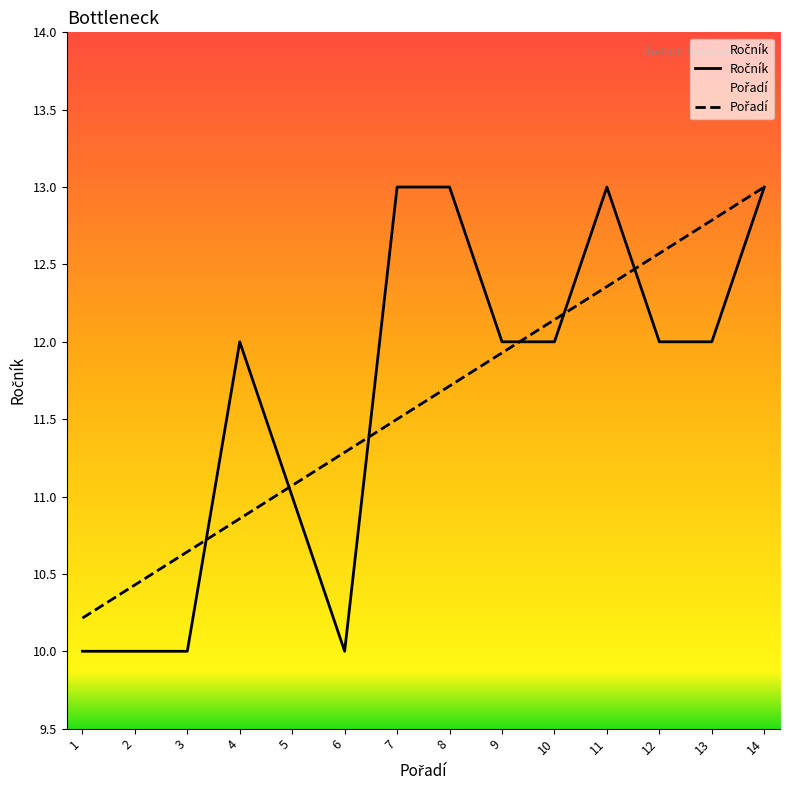

What is the minimum value for Ročník?

10.0